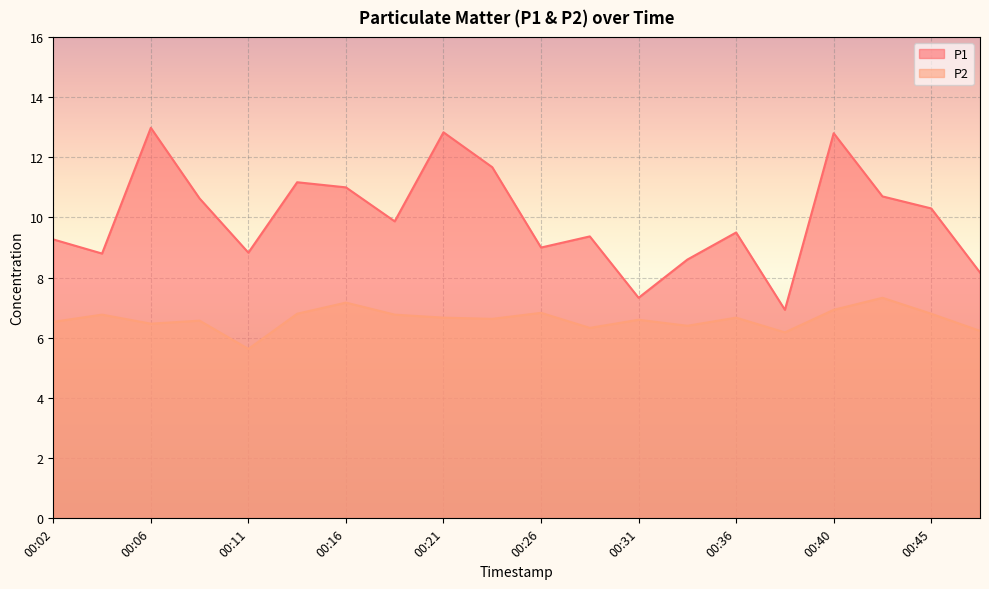

True or false: P2 has a value of 6.8 at 00:14.

True